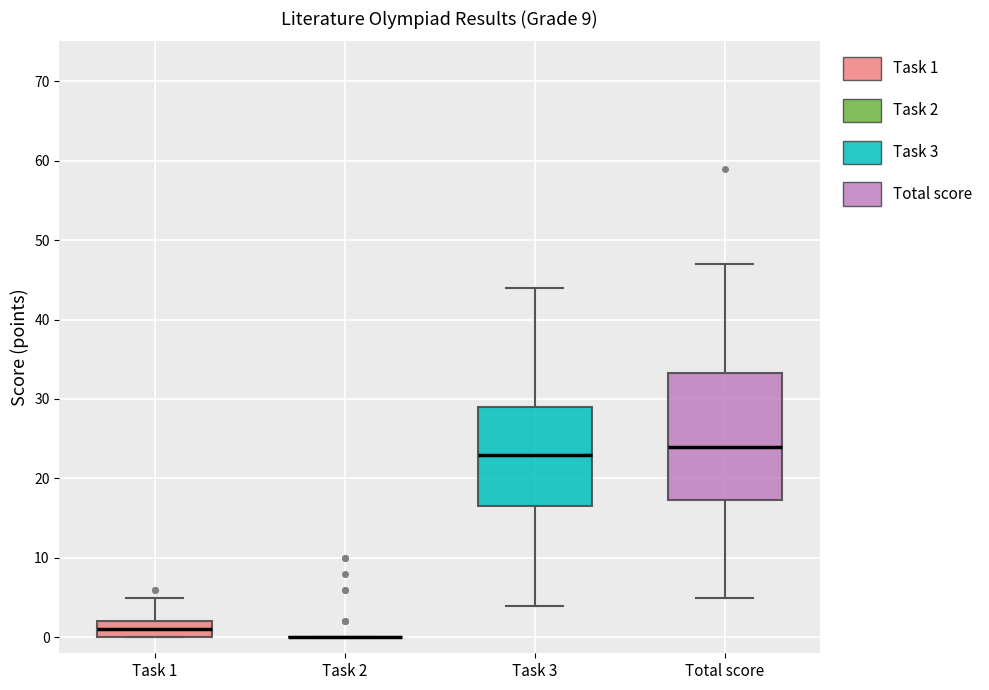

Reading left to right, read every box against the y-axis: the position of its median line, the range the box covers, and the ends of its whiskers. The values are not printed on the chart, so give them approximately, as read against the axis.

Task 1: median 1, box 0 to 2, whiskers 0 to 5
Task 2: box collapsed to a line at 0, whiskers 0 to 0
Task 3: median 23, box 17 to 29, whiskers 4 to 44
Total score: median 24, box 17 to 33, whiskers 5 to 47